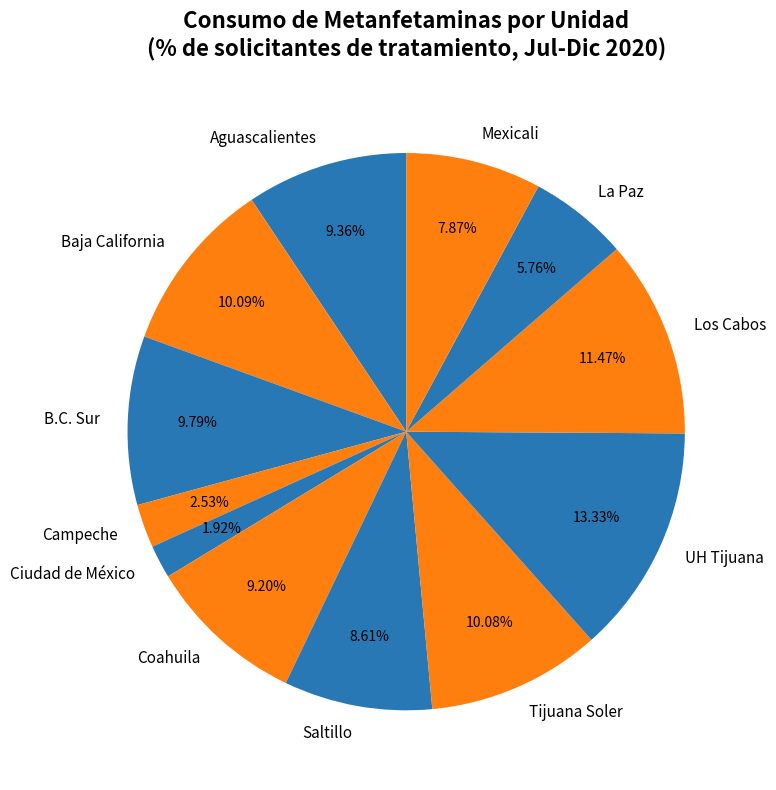

What is the ratio of the value at Baja California to the value at Ciudad de México?

5.3